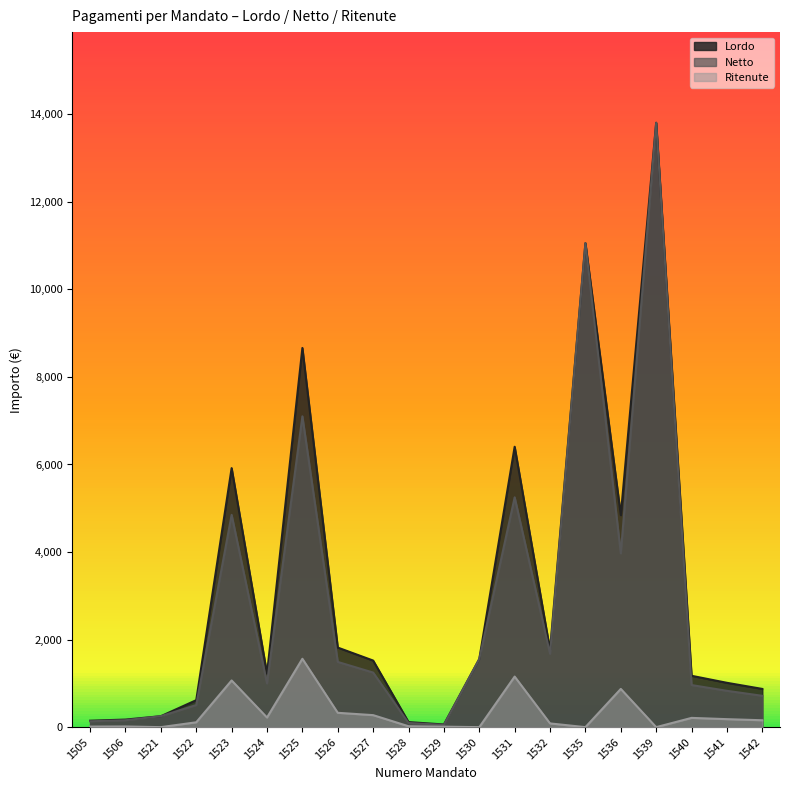

Which has a higher value, 1536 or 1526?

1536